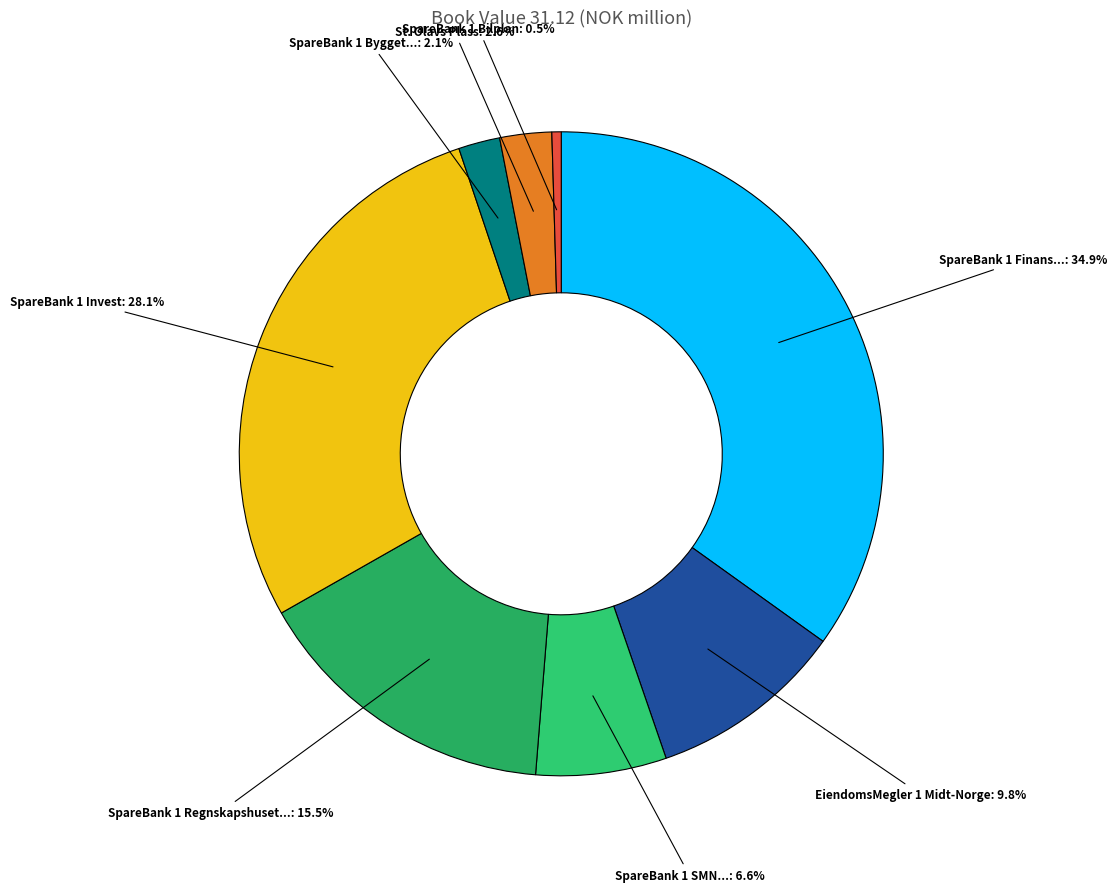

To the nearest percent, what is the difference between the largest and smallest slice percentages?

34%